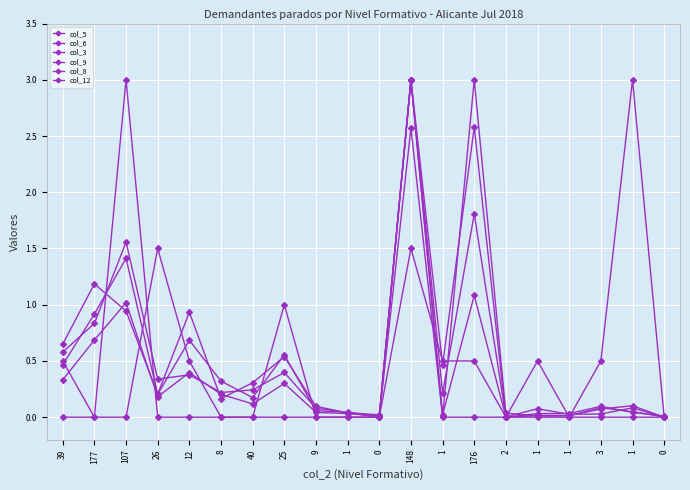

How many lines are shown in the chart?

6